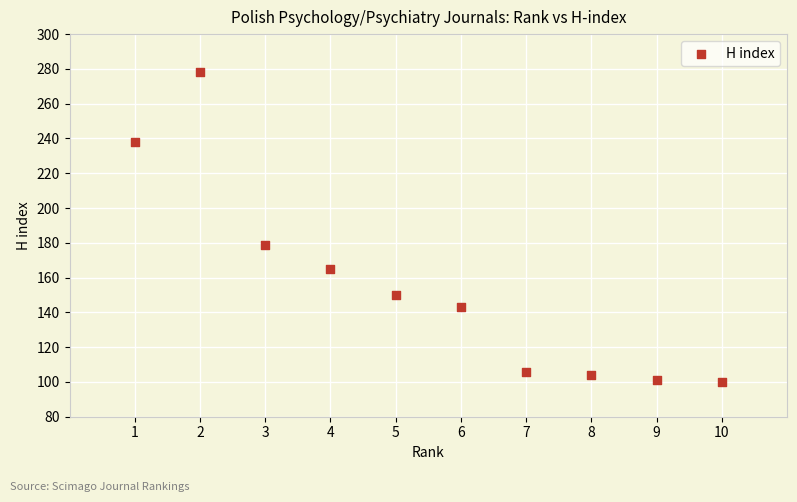

What is the range of Y values (max minus min)?

178